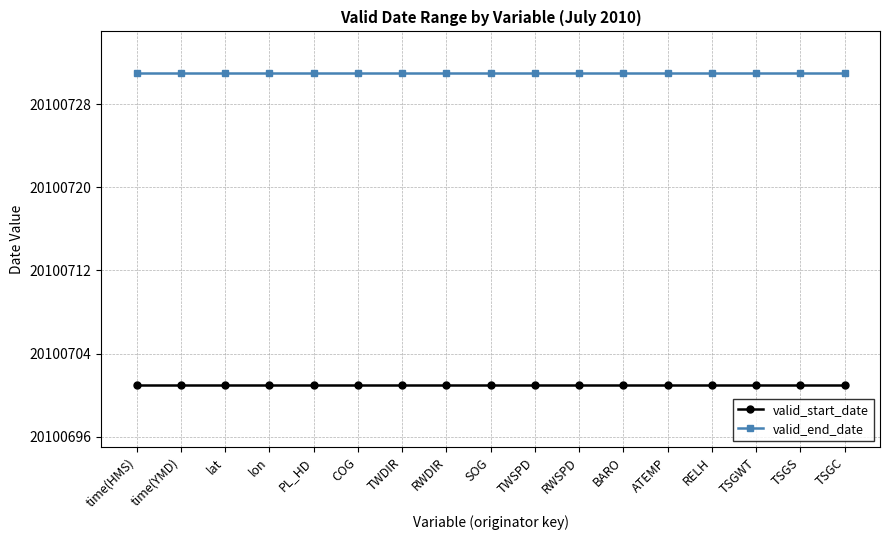

What value does the valid_start_date series have at RWSPD?

20100701